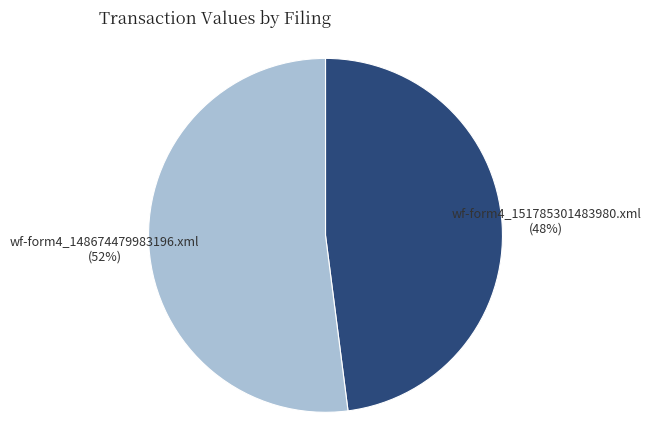

To the nearest percent, what is the average slice percentage?

50%